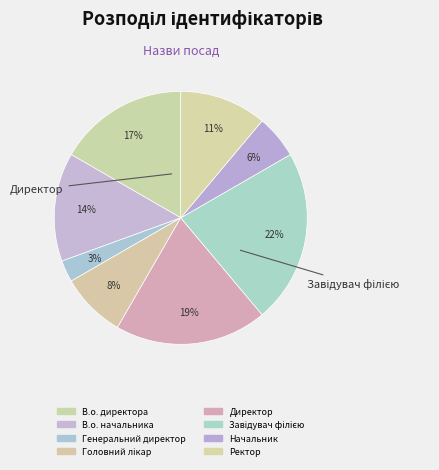

Combined, do Начальник and В.о. начальника account for over 50%?

No